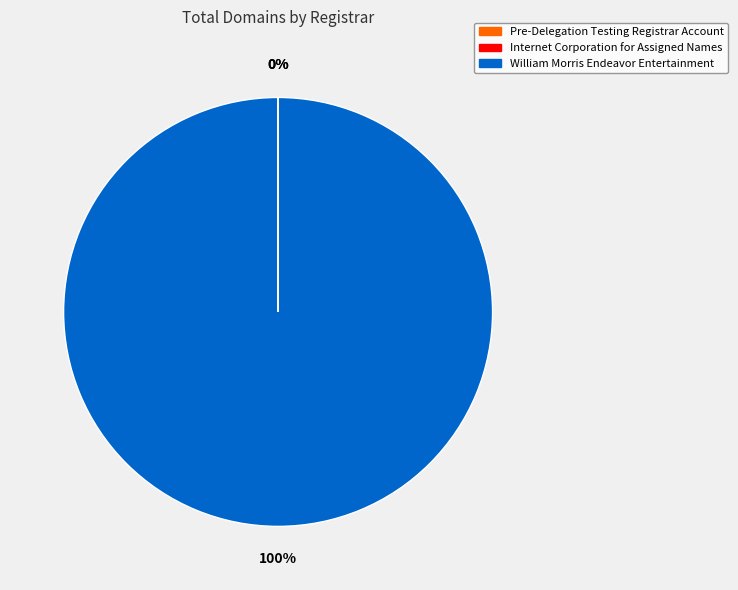

Which category accounts for the majority?

William Morris Endeavor Entertainment